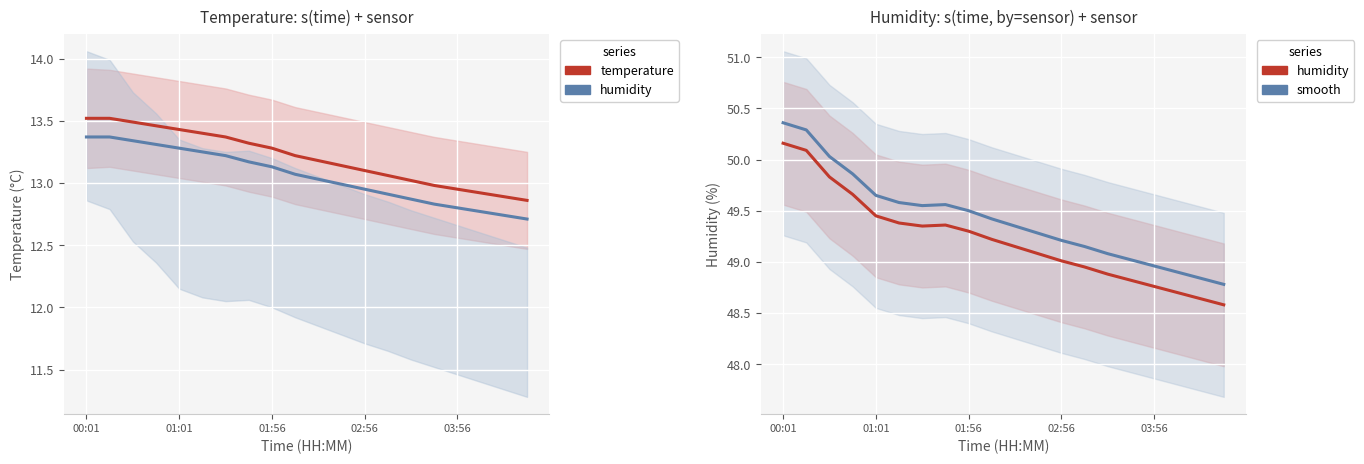

Which series has the largest total across all categories?

humidity (smooth)